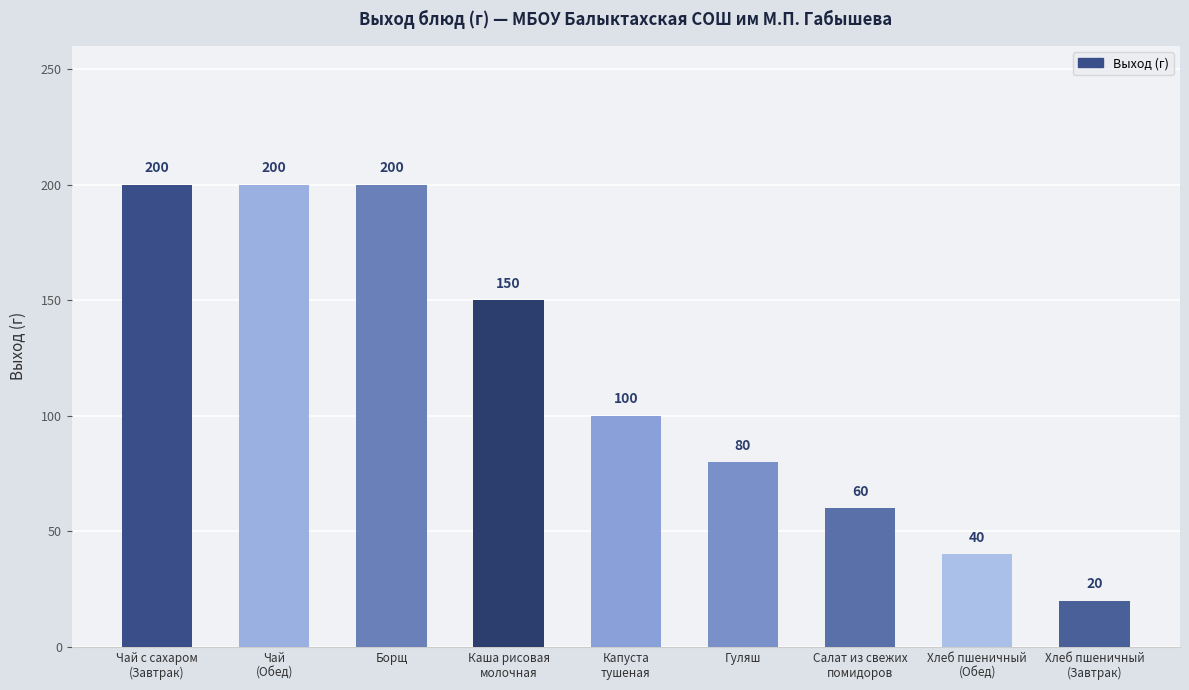

Reading left to right, what are all the values shown in this chart?

Чай с сахаром
(Завтрак)=200	Чай
(Обед)=200	Борщ=200	Каша рисовая
молочная=150	Капуста
тушеная=100	Гуляш=80	Салат из свежих
помидоров=60	Хлеб пшеничный
(Обед)=40	Хлеб пшеничный
(Завтрак)=20